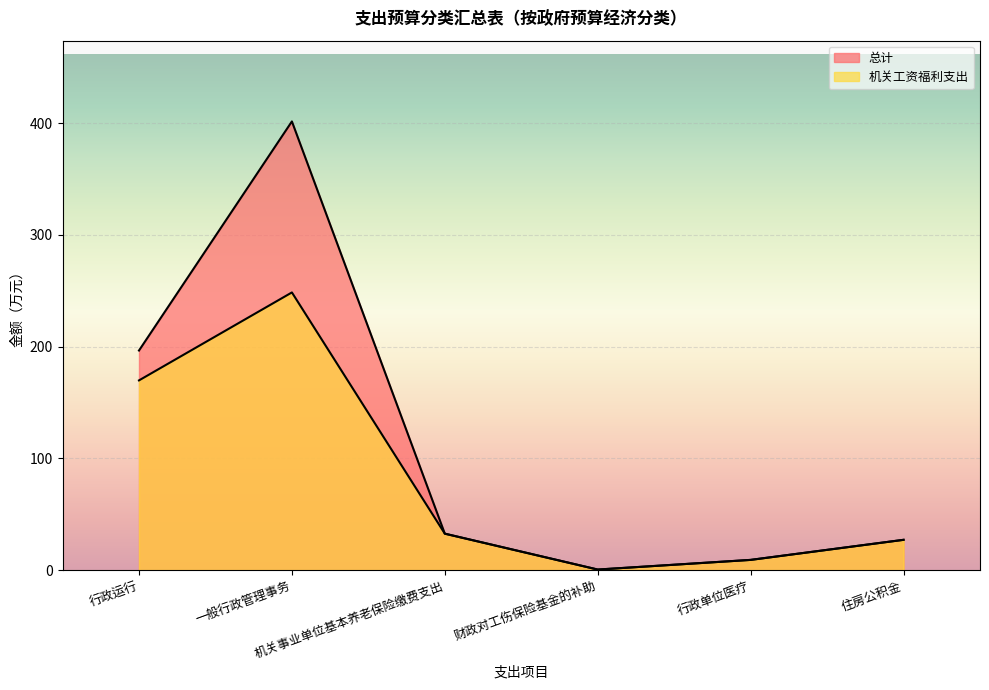

Which series has the largest total across all categories?

总计